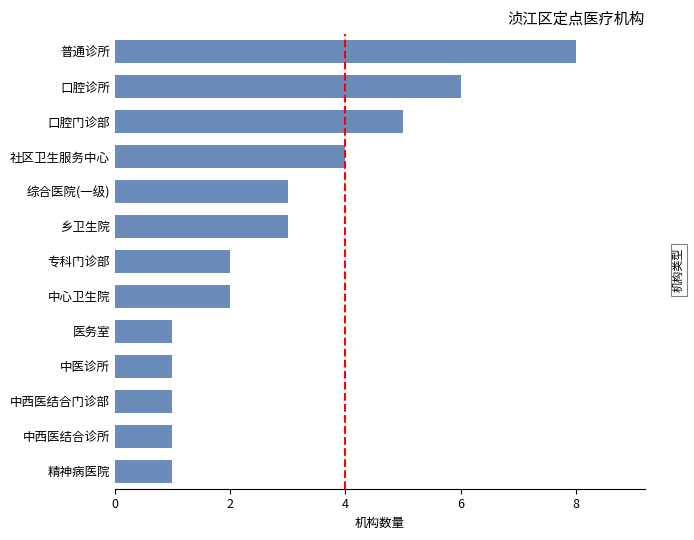

How many categories are shown in the chart?

13